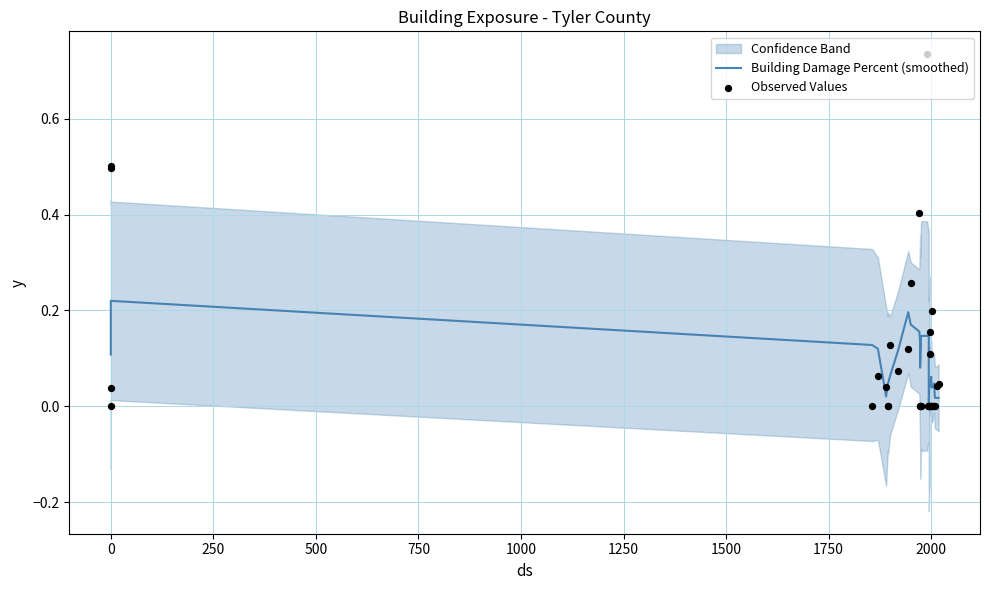

At how many categories does at least one series exceed 0?

34